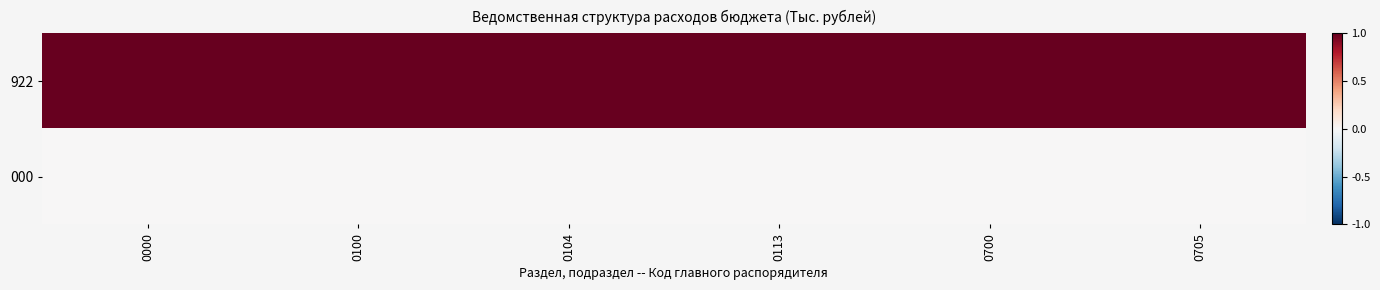

Between 0113 and 0100, which is larger?

0113